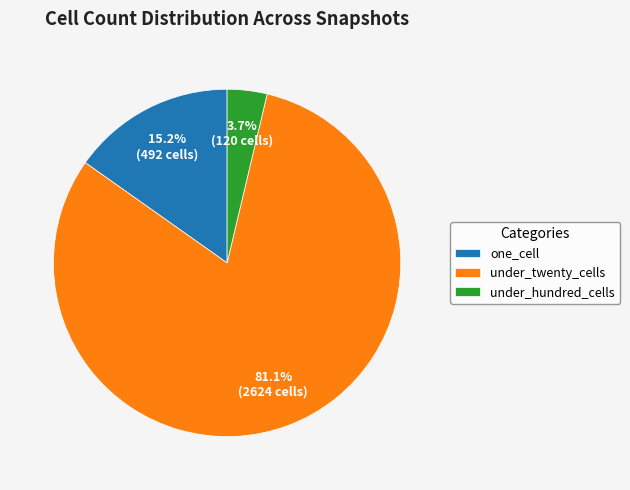

Which category accounts for the majority?

under_twenty_cells